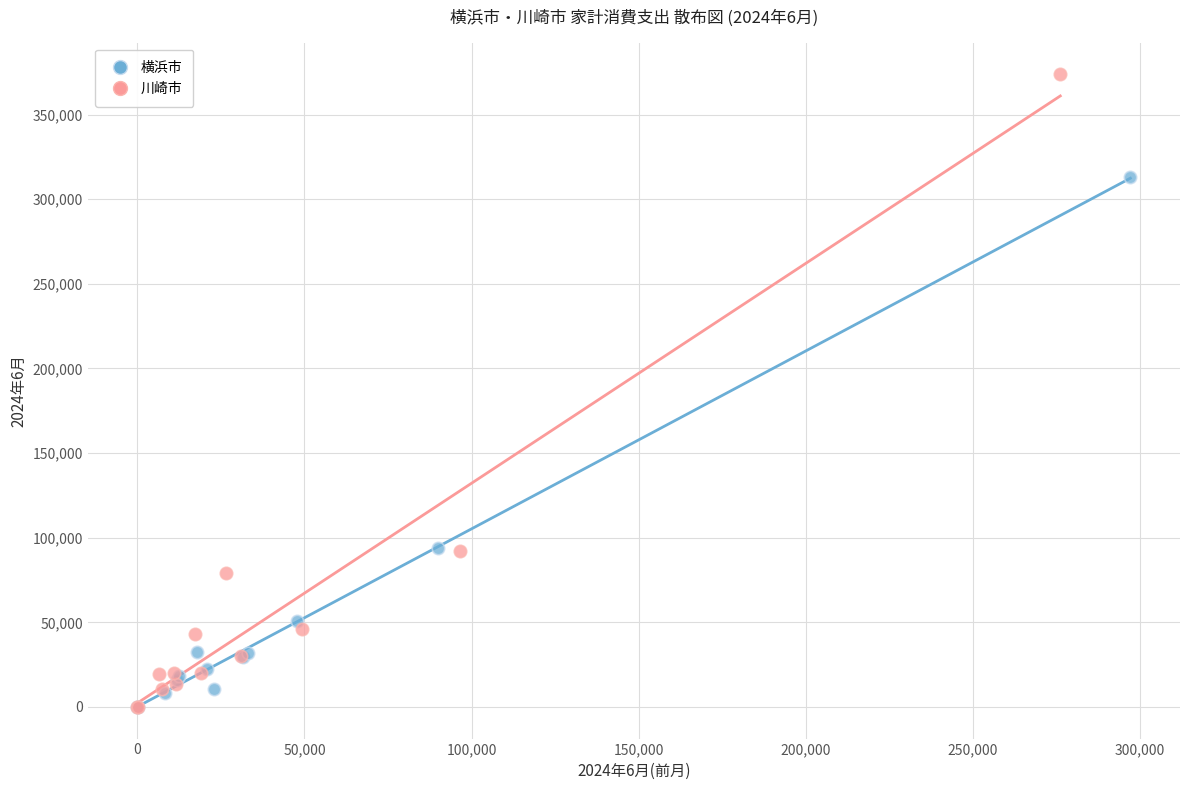

Which series reaches the maximum Y coordinate?

川崎市